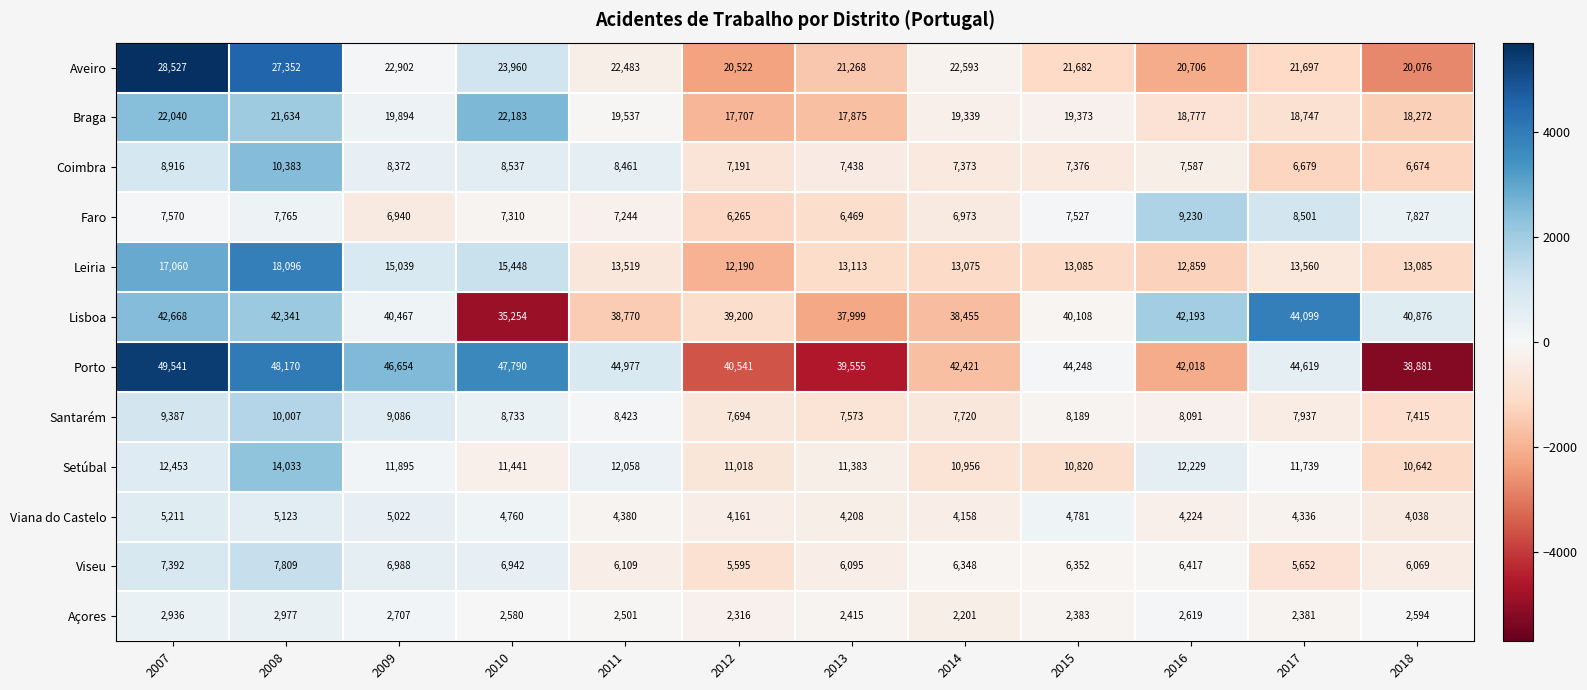

What is the highest value of the Lisboa series?

44099